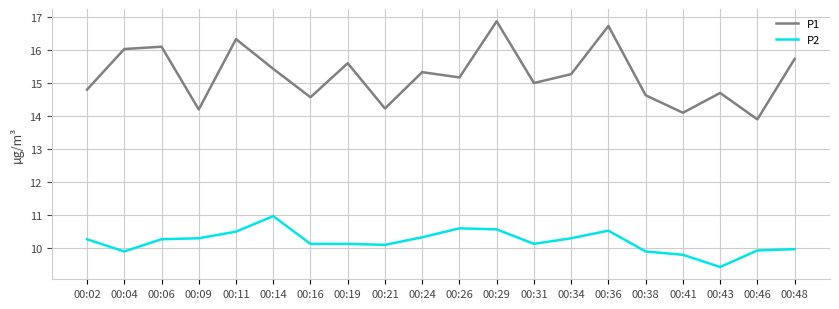

What is the sum of the P1 values at 00:16 and 00:34?

29.8